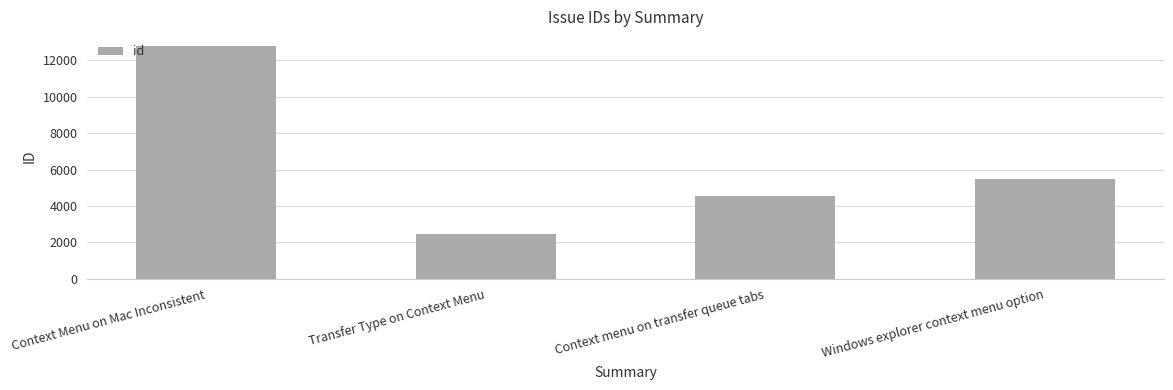

What is the greatest value displayed?

12790